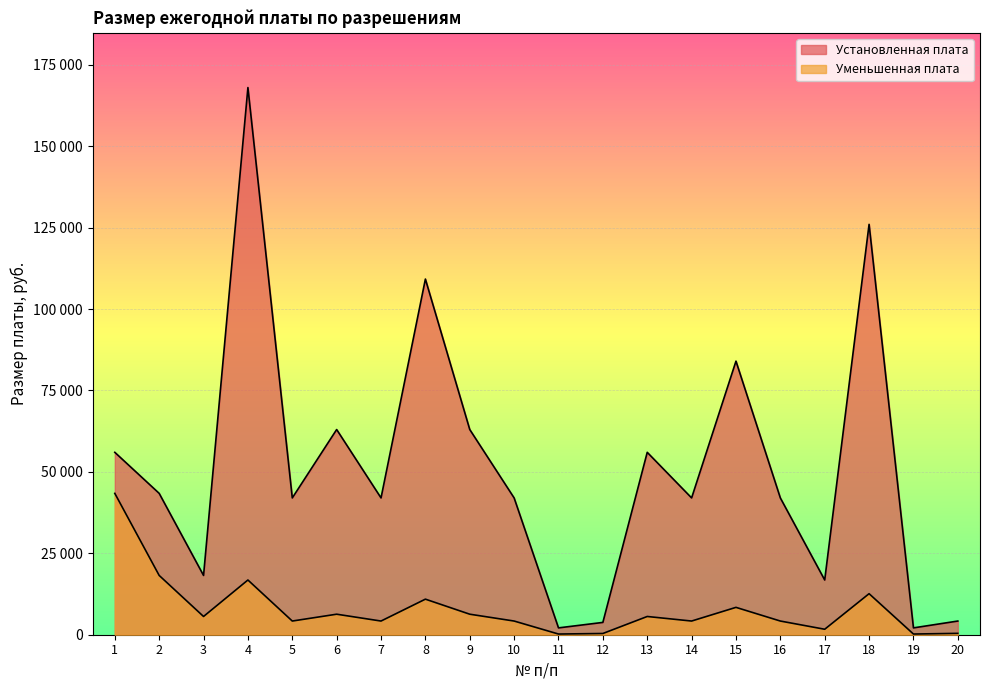

What is the sum of the Уменьшенная плата values at 6 and 3?

11900